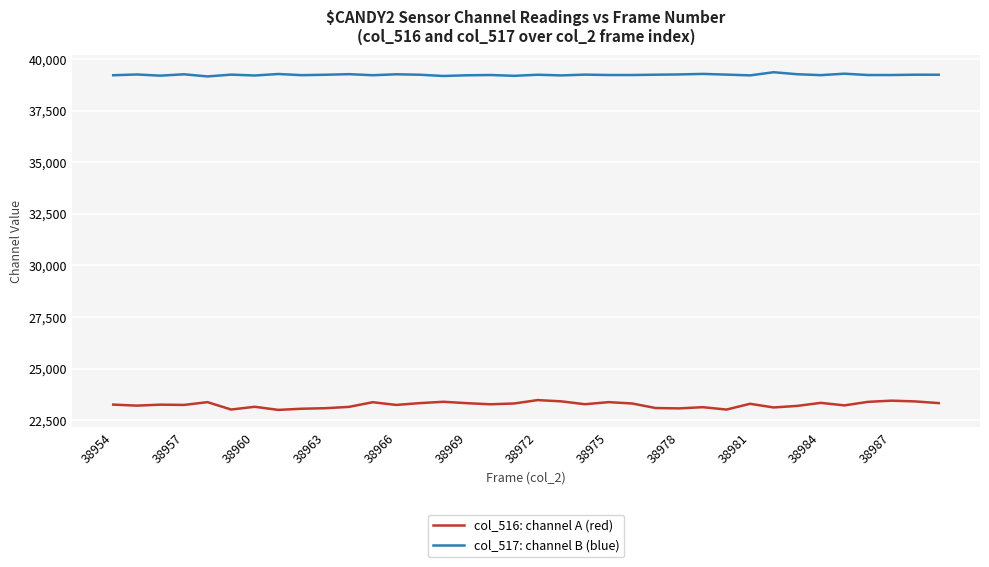

Which series has the widest spread of values?

col_516: channel A (red)